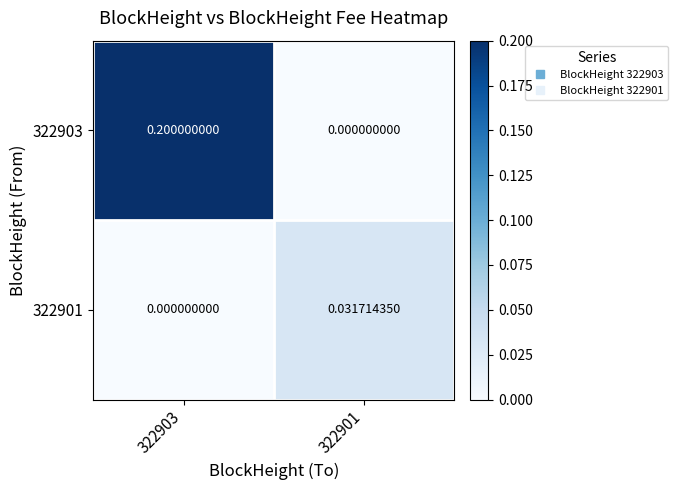

How many categories are shown in the chart?

2